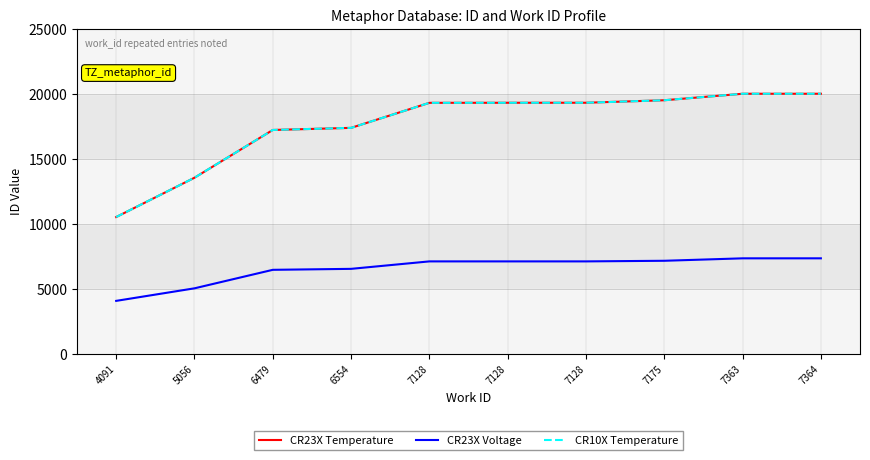

Does the chart display data point markers on the line(s)?

No